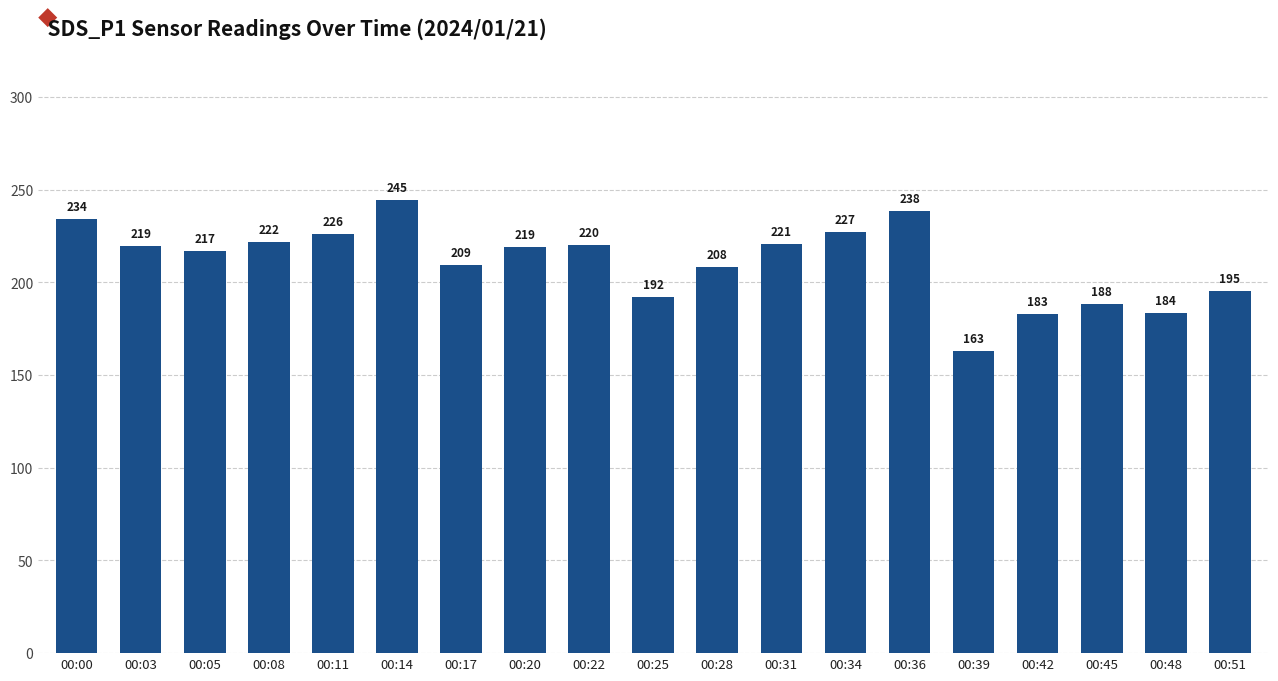

The chart shows a value of 163.1 at 00:39. True or false?

True